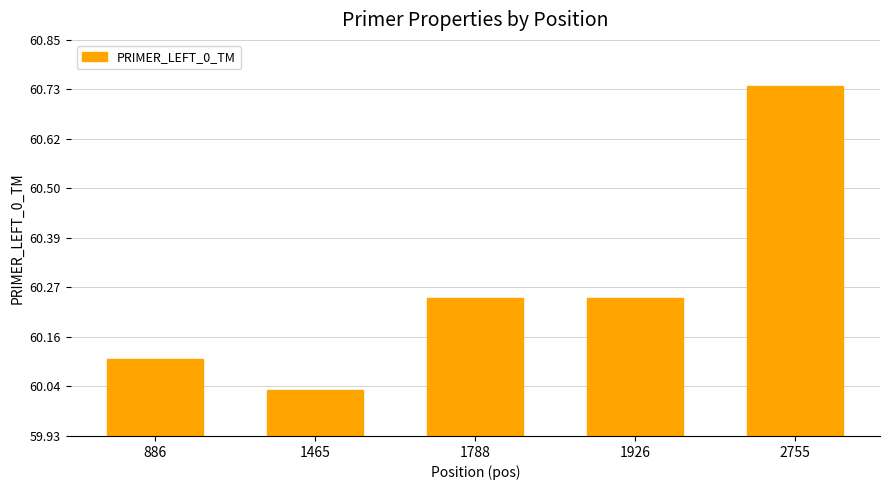

At which label is the value closest to 60?

1465